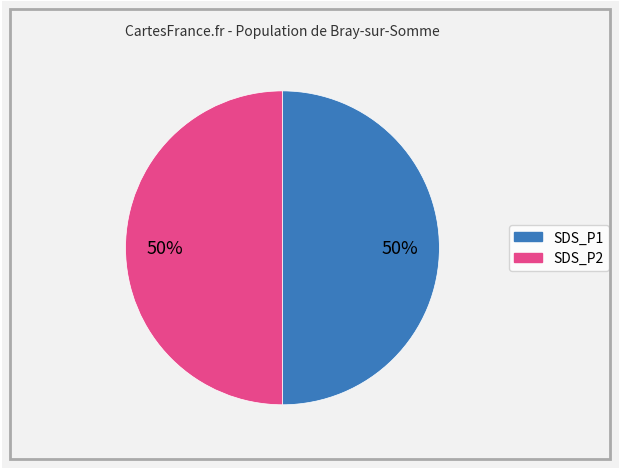

To the nearest percent, what is the average slice percentage?

50%